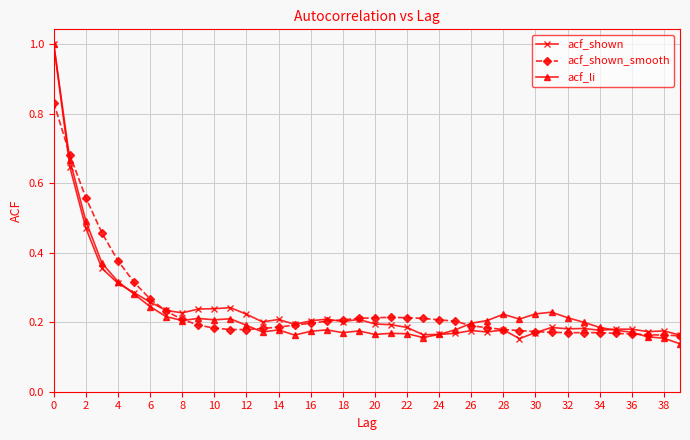

True or false: acf_shown_smooth has more than 0 interior local peaks.

True